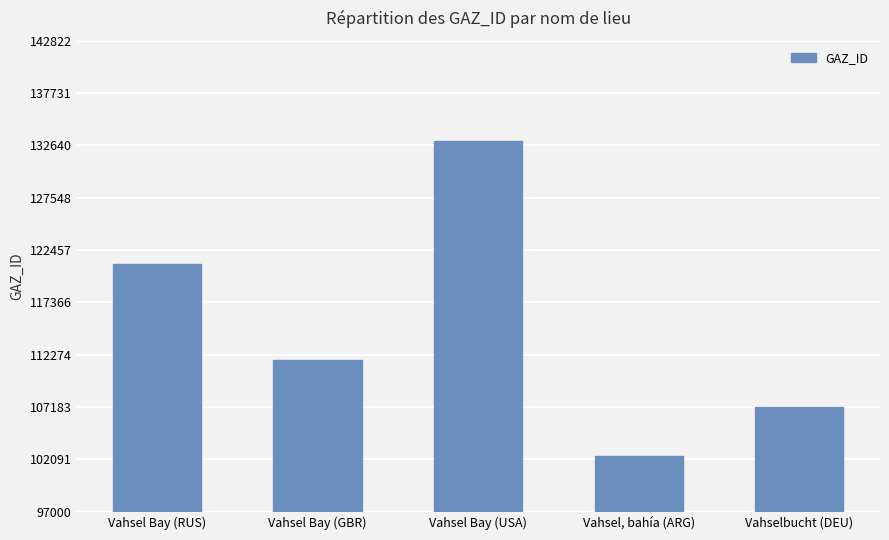

Rank the categories by value from highest to lowest.

Vahsel Bay (USA), Vahsel Bay (RUS), Vahsel Bay (GBR), Vahselbucht (DEU), Vahsel, bahía (ARG)